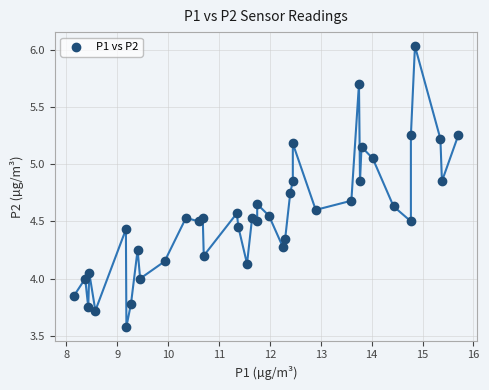

What is the range of X values (max minus min)?

7.5